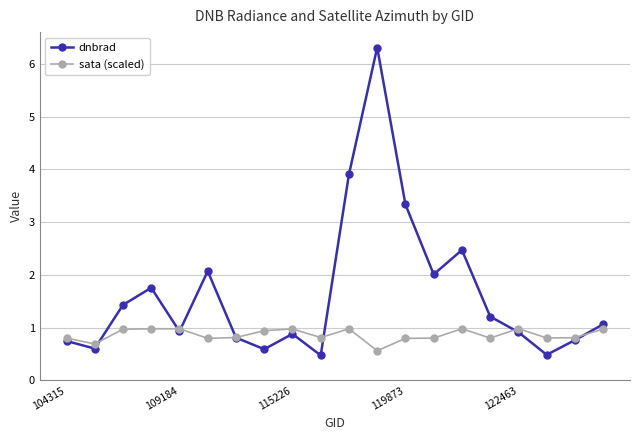

True or false: sata (scaled) and dnbrad cross at least once.

True